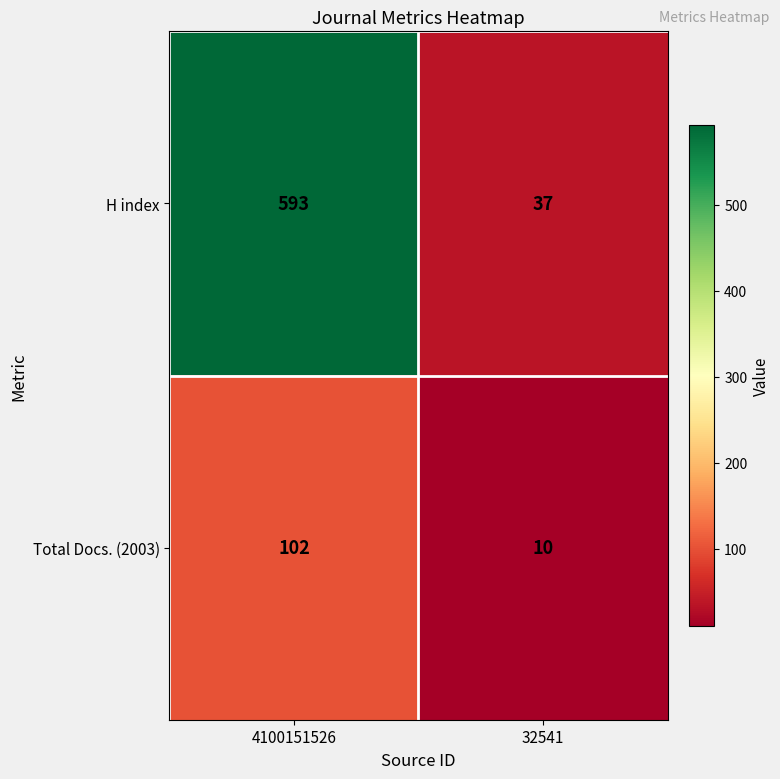

What is the difference between the maximum and minimum values in the Total Docs. (2003) series?

92